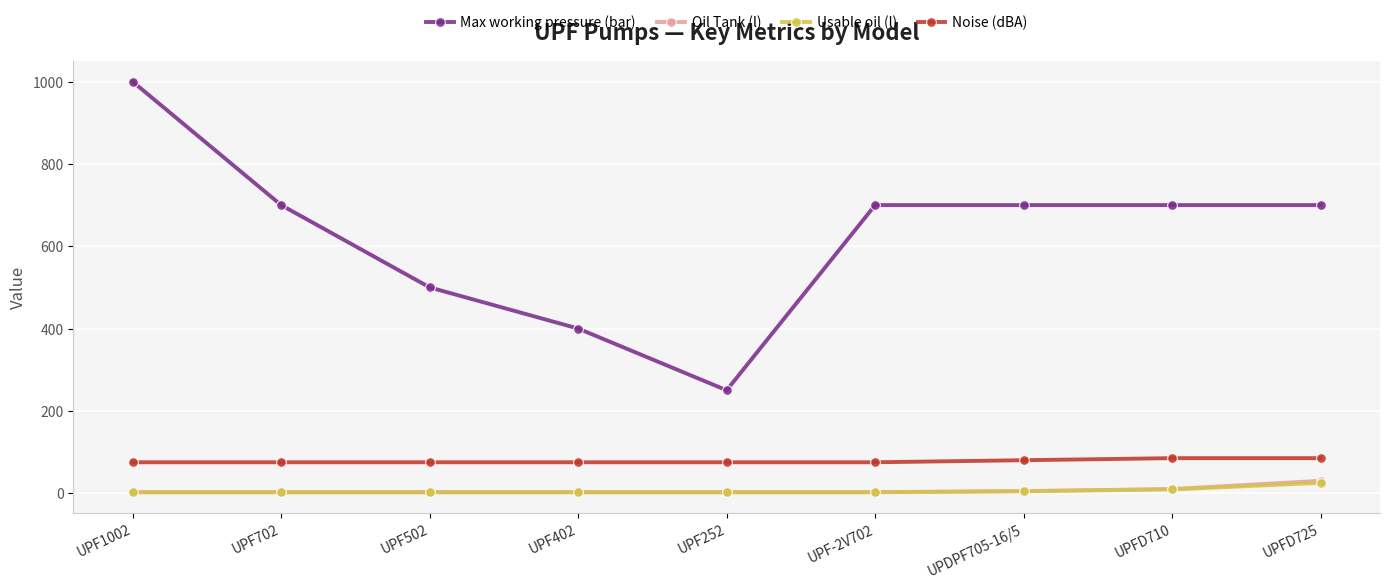

True or false: Usable oil (l) has a value of 2.1 at UPF502.

True